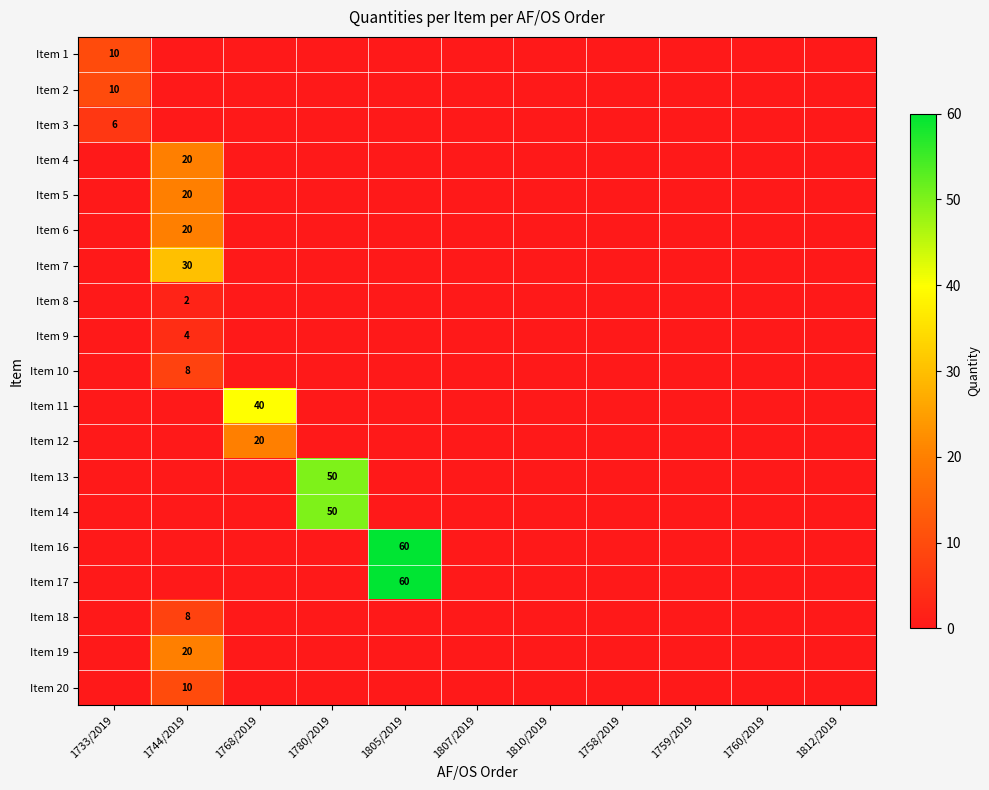

At which label does Item 20 reach its minimum?

1733/2019